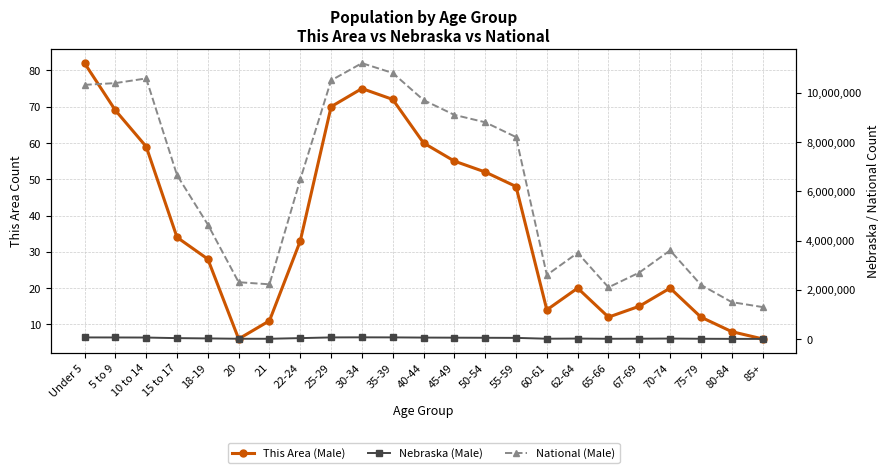

Reading right to left, extract all data points from this chart.

This Area (Male): 85+=6	80-84=8	75-79=12	70-74=20	67-69=15	65-66=12	62-64=20	60-61=14	55-59=48	50-54=52	45-49=55	40-44=60	35-39=72	30-34=75	25-29=70	22-24=33	21=11	20=6	18-19=28	15 to 17=34	10 to 14=59	5 to 9=69	Under 5=82
Nebraska (Male): 85+=7200	80-84=9100	75-79=13400	70-74=21500	67-69=16200	65-66=13100	62-64=21300	60-61=15200	55-59=49100	50-54=53400	45-49=57300	40-44=61200	35-39=68900	30-34=71234	25-29=67890	22-24=39239	21=13227	20=13766	18-19=27088	15 to 17=38945	10 to 14=62686	5 to 9=65888	Under 5=67630
National (Male): 85+=1300000	80-84=1500000	75-79=2200000	70-74=3600000	67-69=2700000	65-66=2100000	62-64=3500000	60-61=2600000	55-59=8200000	50-54=8800000	45-49=9100000	40-44=9700000	35-39=10800000	30-34=11200000	25-29=10500000	22-24=6482659	21=2223198	20=2308319	18-19=4647457	15 to 17=6656209	10 to 14=10579862	5 to 9=10389638	Under 5=10319427